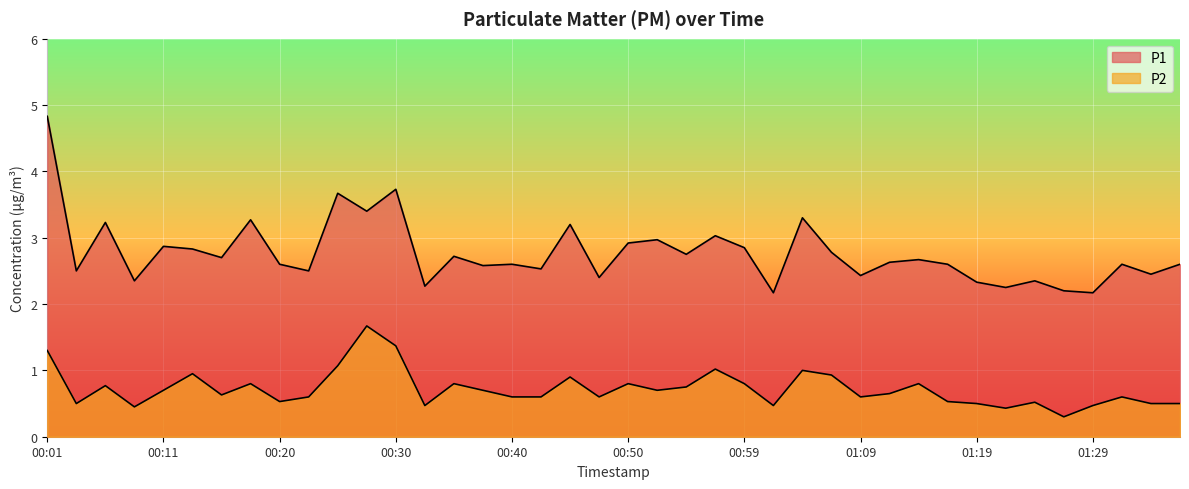

How many interior local valleys does the P2 series have?

11